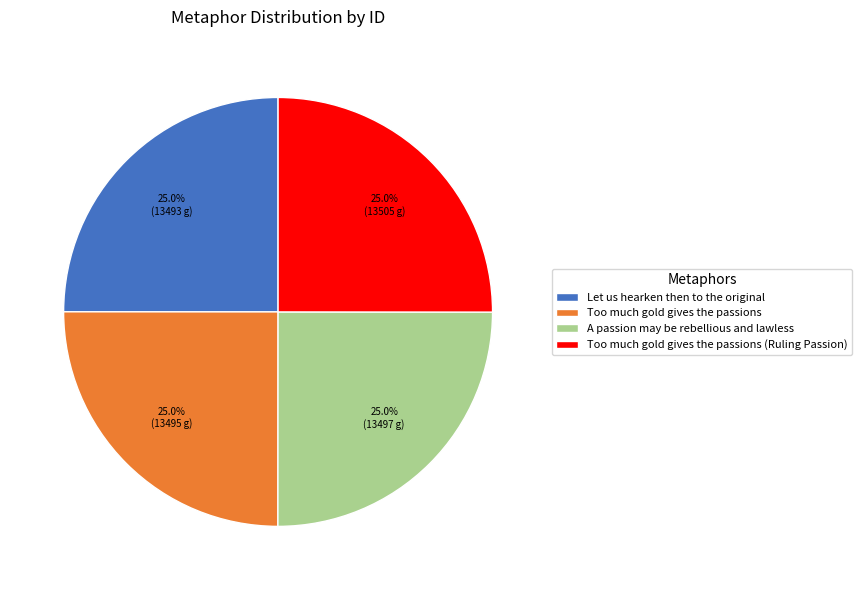

The Let us hearken then to the original slice represents 36% of the pie. True or false?

False